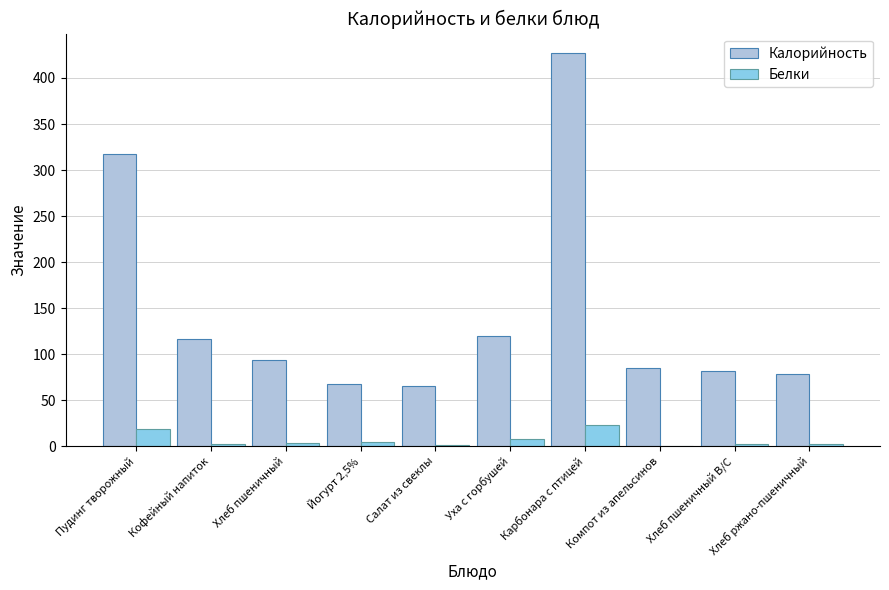

True or false: Калорийность has a value of 426.9 at Карбонара с птицей.

True